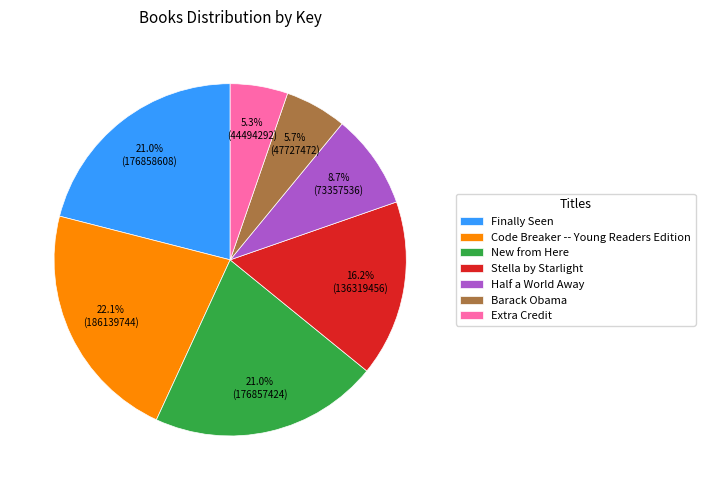

Is there any slice that represents more than half of the pie?

No